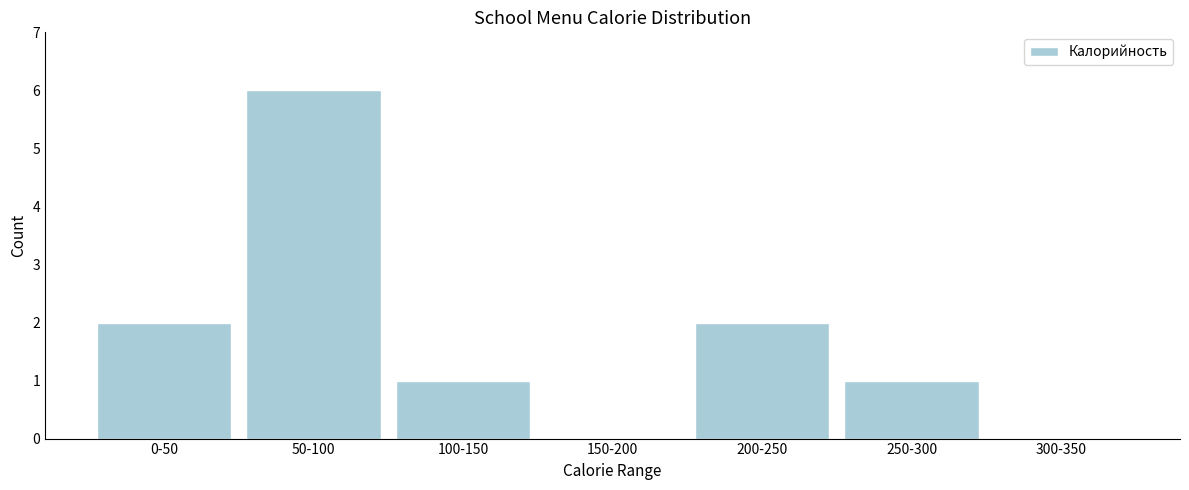

Reading right to left, transcribe all the data shown in this chart.

300-350=0	250-300=1	200-250=2	150-200=0	100-150=1	50-100=6	0-50=2